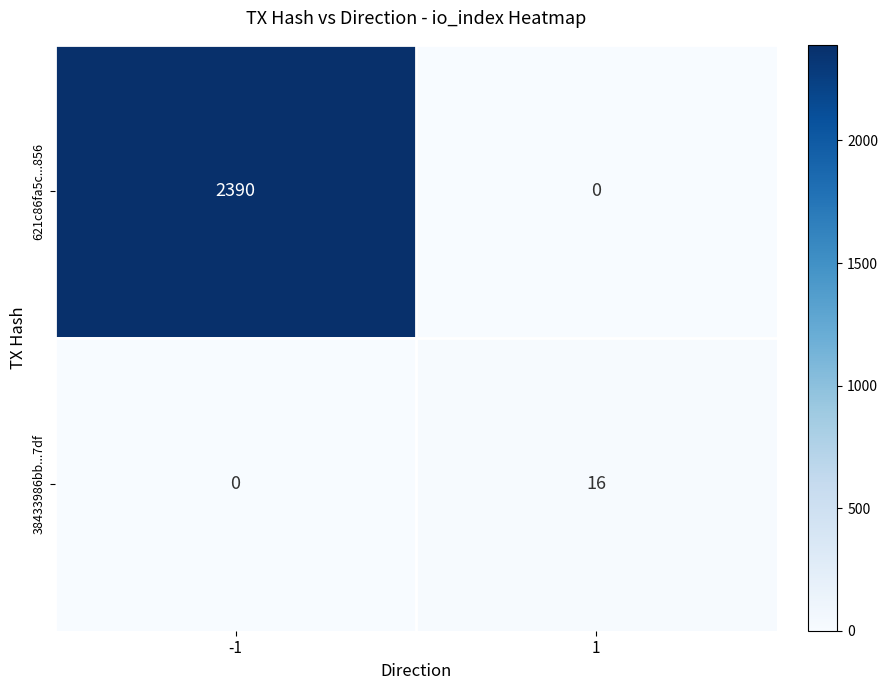

Count the number of categories in the chart.

2